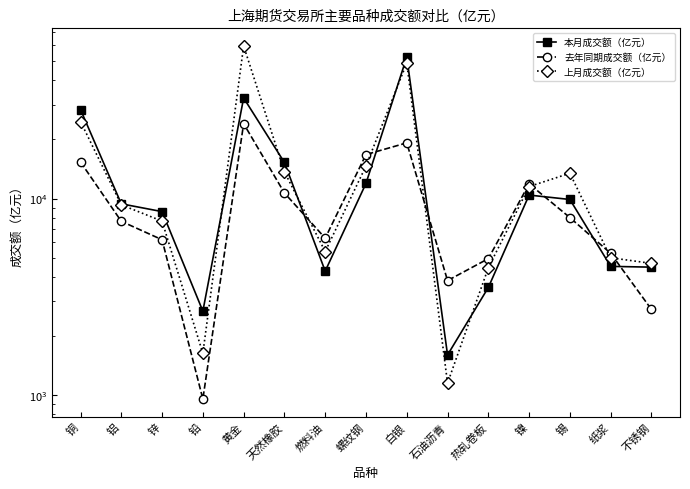

What is the smallest value displayed?

958.5